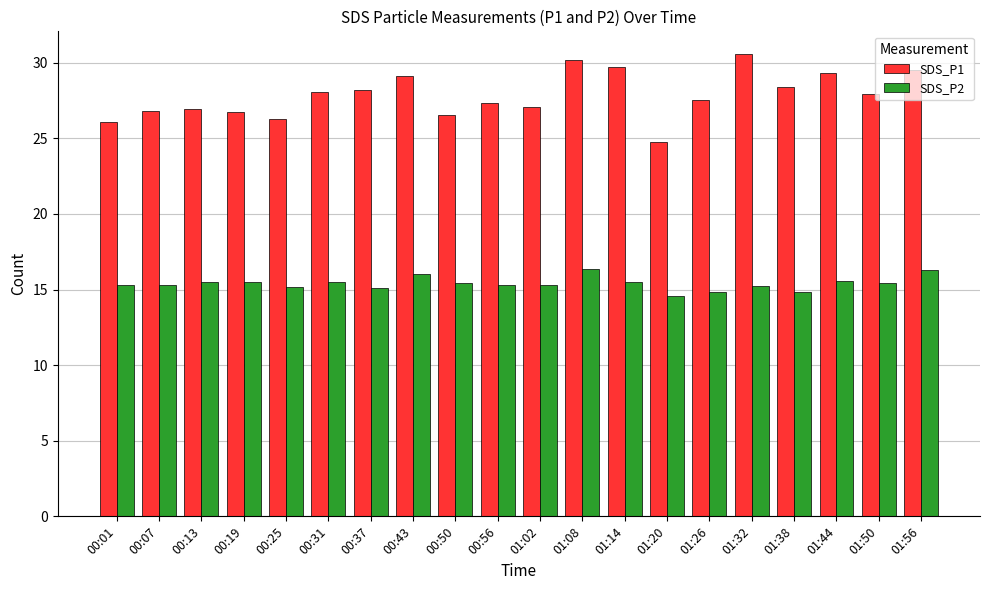

What are all the series names shown in the legend?

SDS_P1, SDS_P2